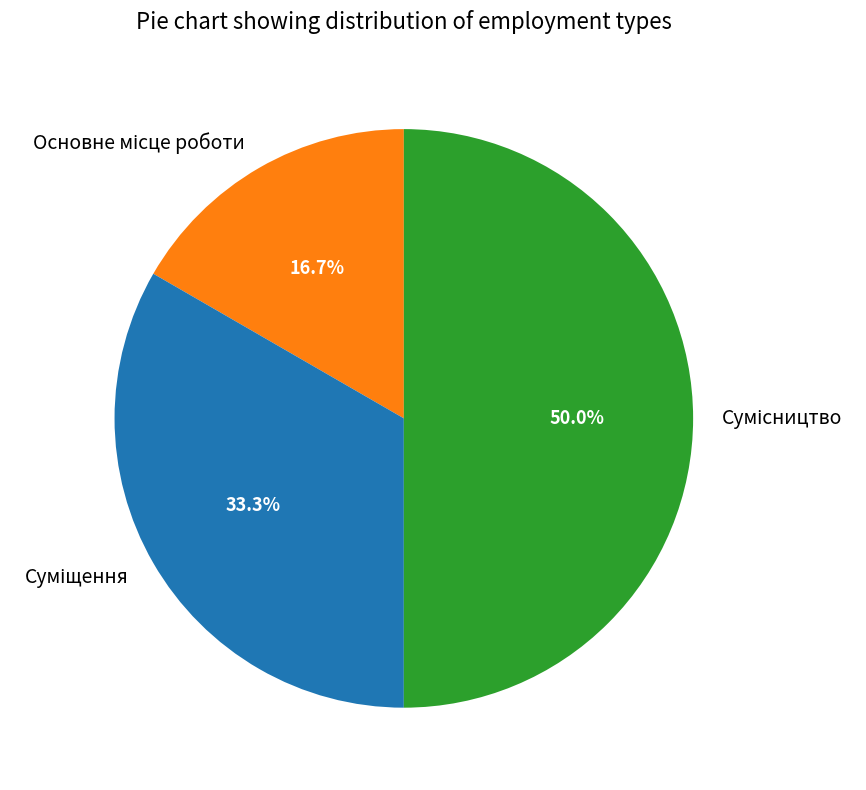

Is there a majority slice in this chart?

No